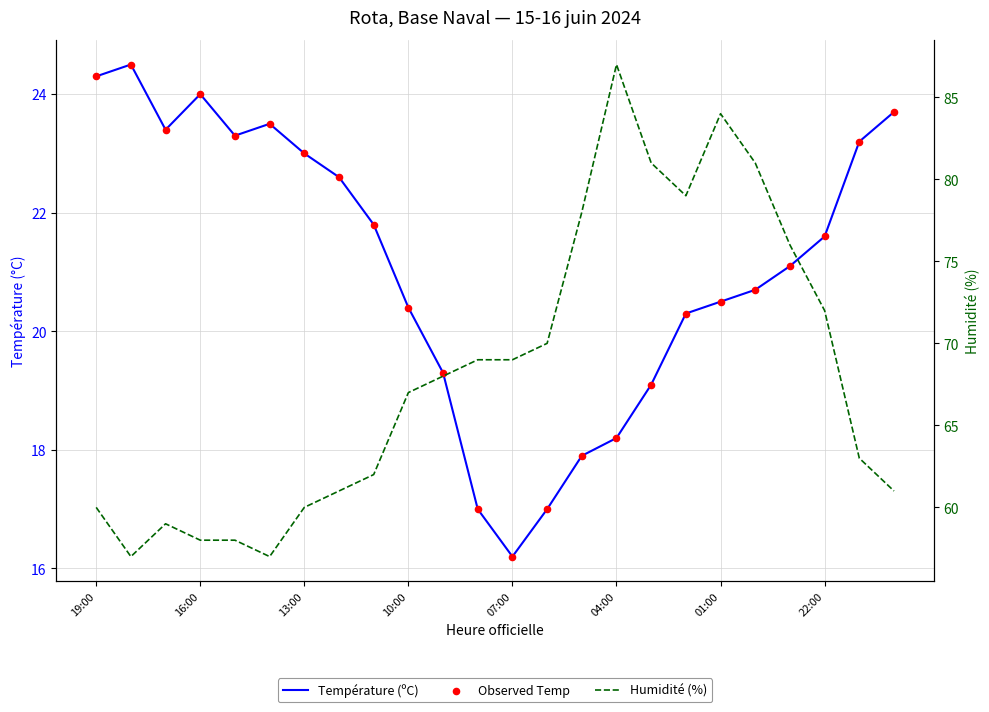

Which series has the largest total across all categories?

Humidité (%)